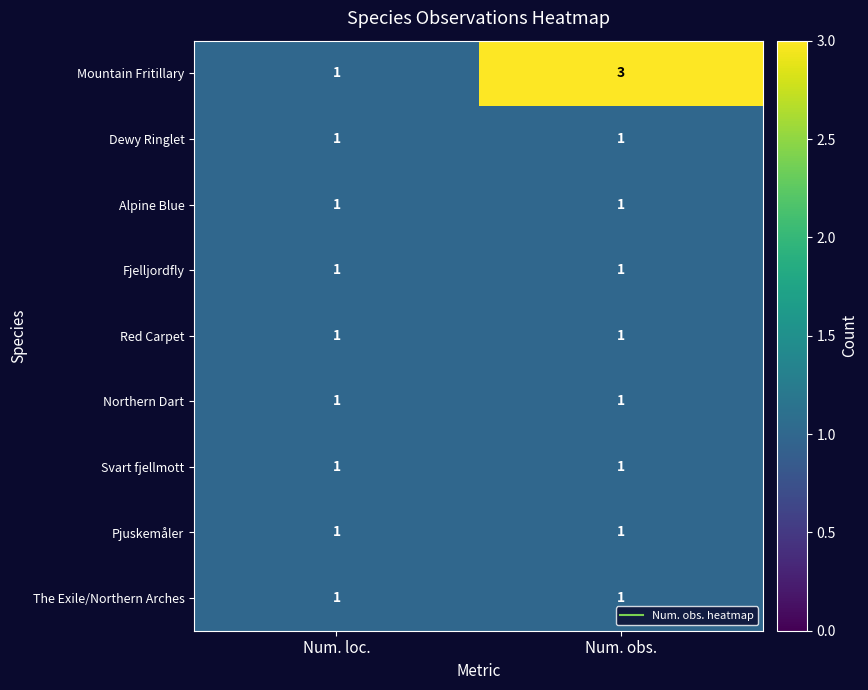

Between Num. loc. and Num. obs., which series saw the biggest shift?

Mountain Fritillary